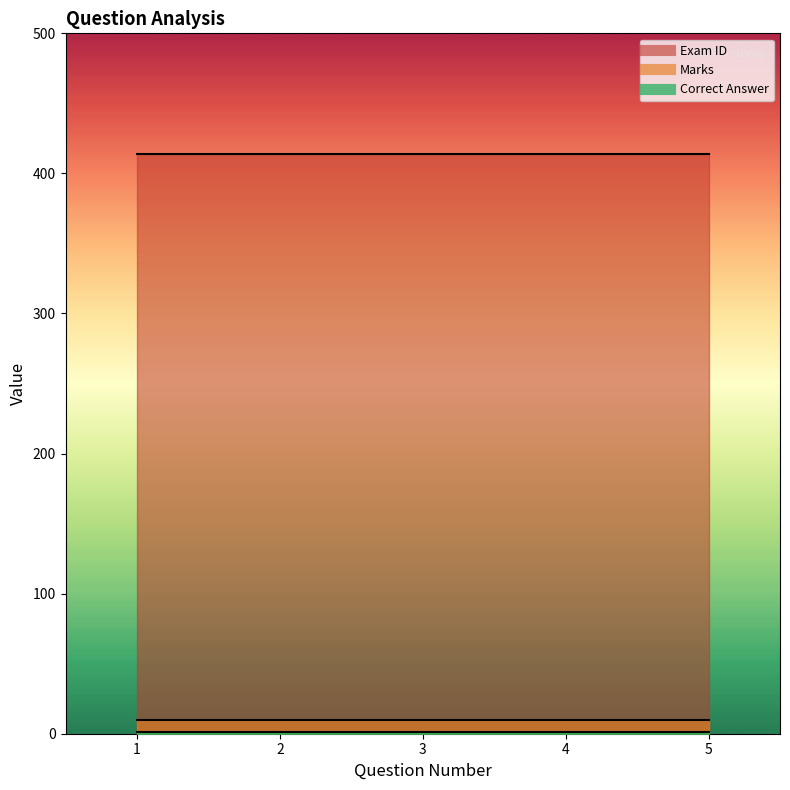

True or false: Exam ID and Correct Answer cross at least once.

False